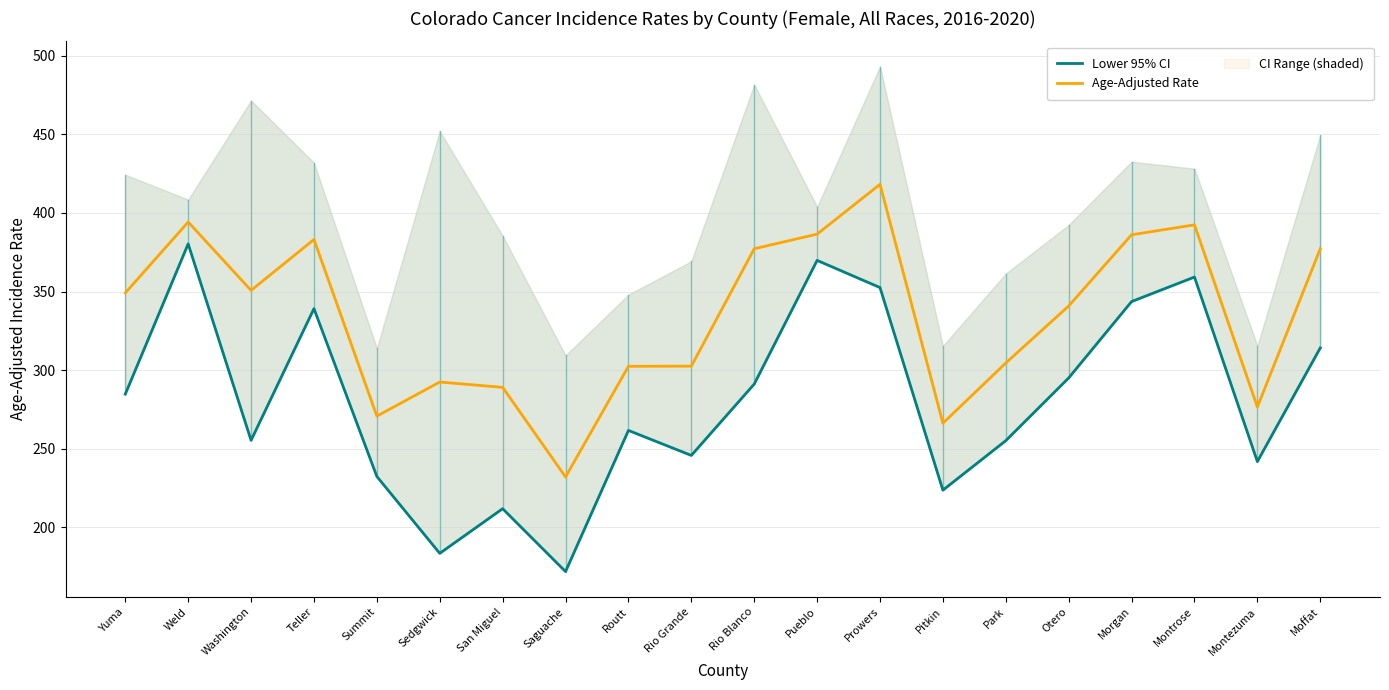

What are all the series names shown in the legend?

Lower 95% CI, Age-Adjusted Rate